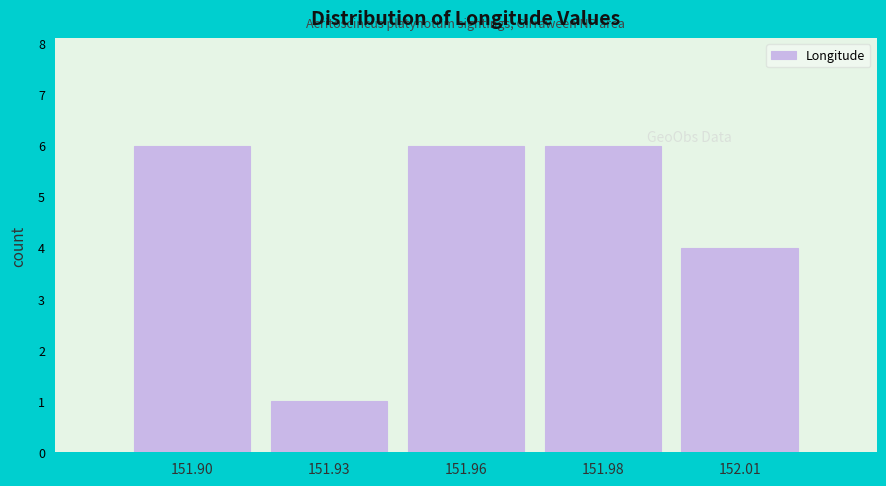

Reading left to right, extract all data points from this chart.

151.90=6	151.93=1	151.96=6	151.98=6	152.01=4